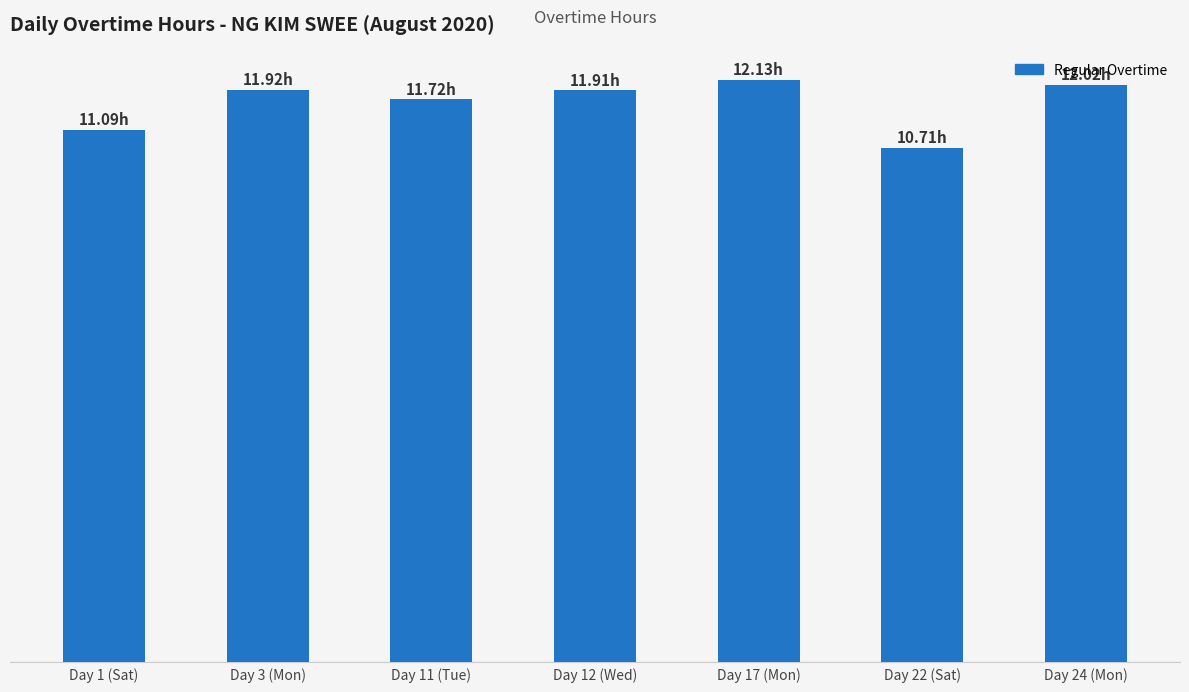

Does the chart contain any negative values?

No